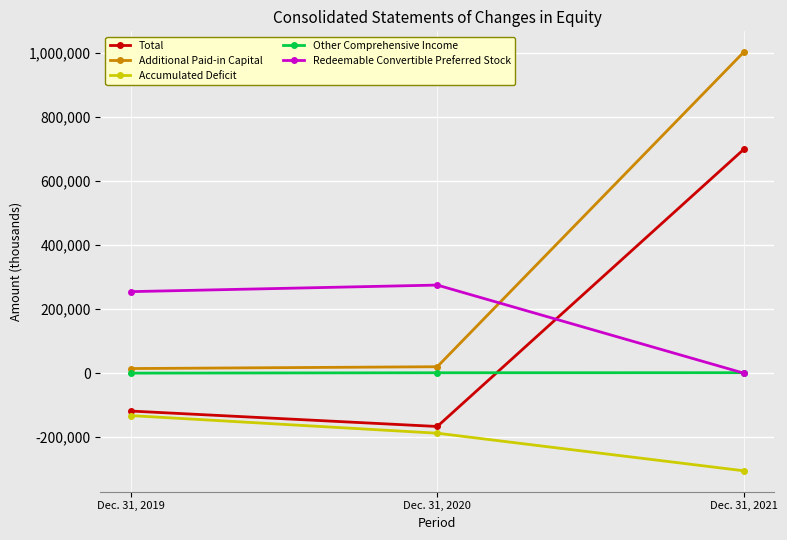

What is the value of the Other Comprehensive Income point at the 3rd from the left?

1308